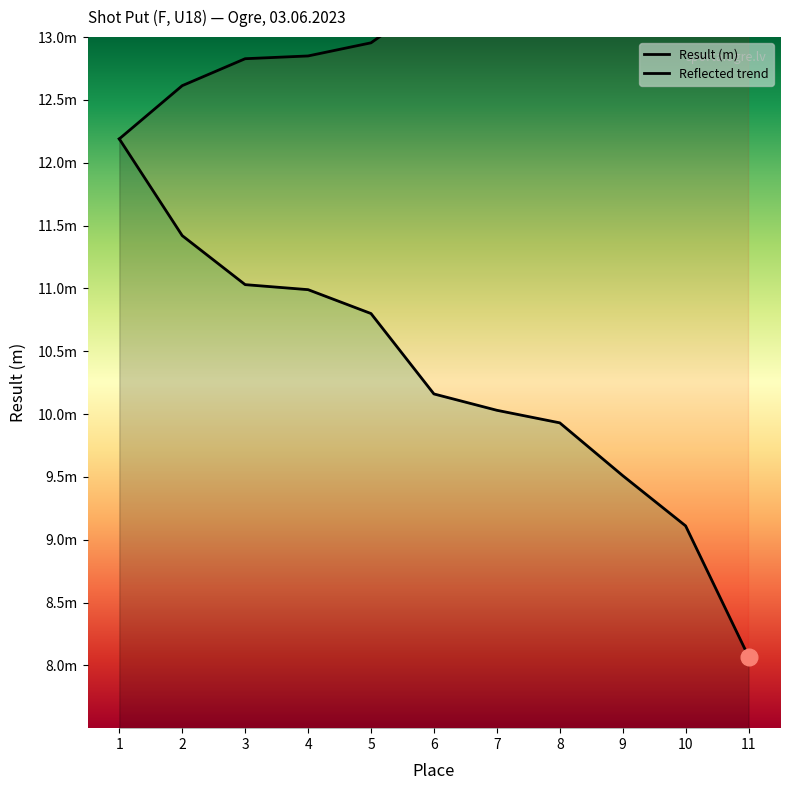

True or false: Reflected trend and Result (m) cross at least once.

False